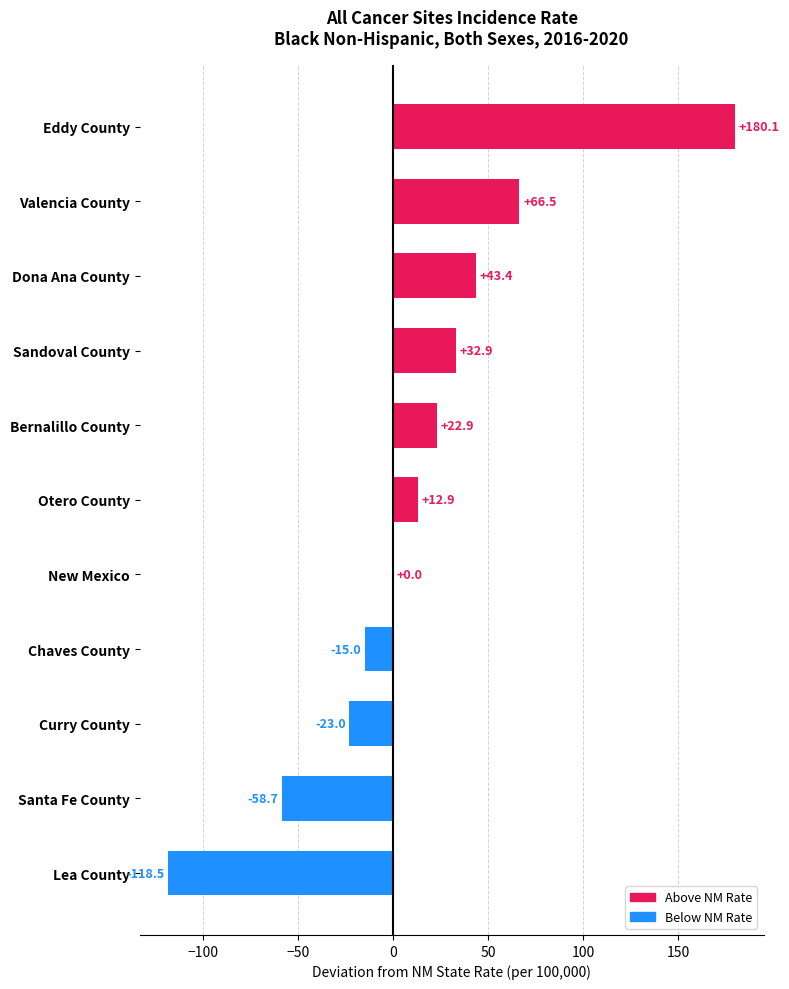

How many data points are above 12?

6